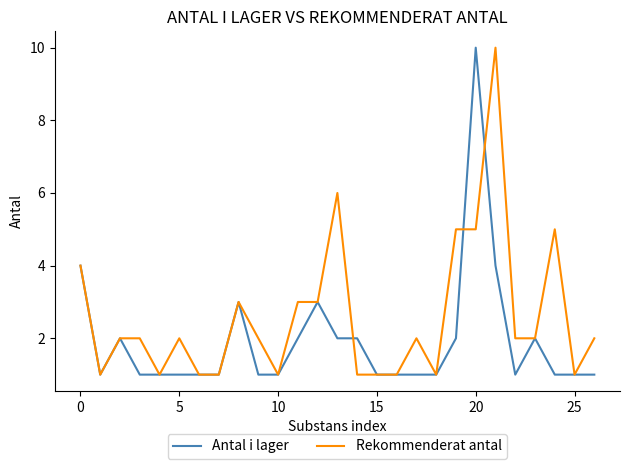

What is the highest value of the Rekommenderat antal series?

10